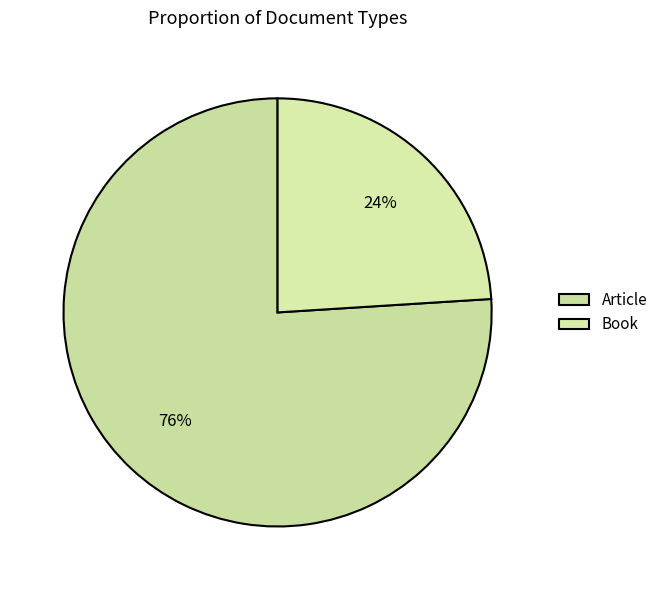

Count the number of slices in the pie.

2